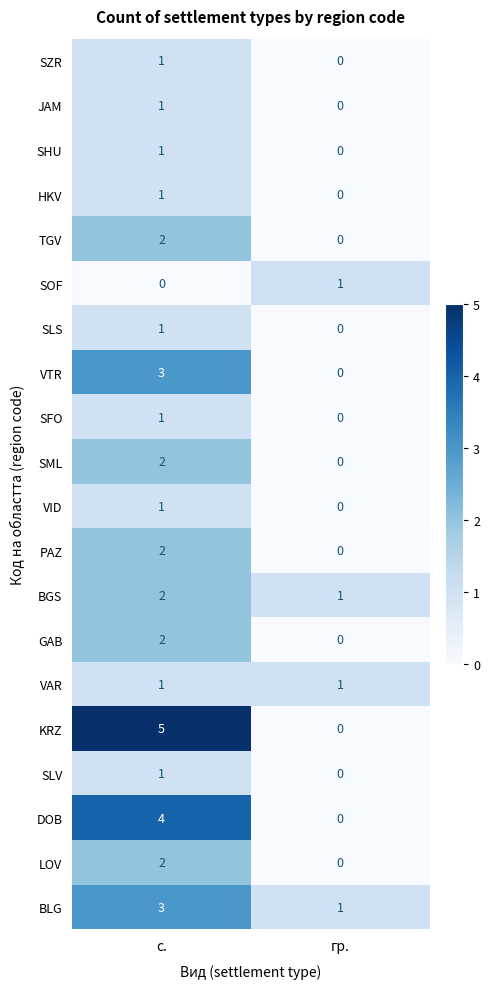

The value of SML at гр. is 0. True or false?

True